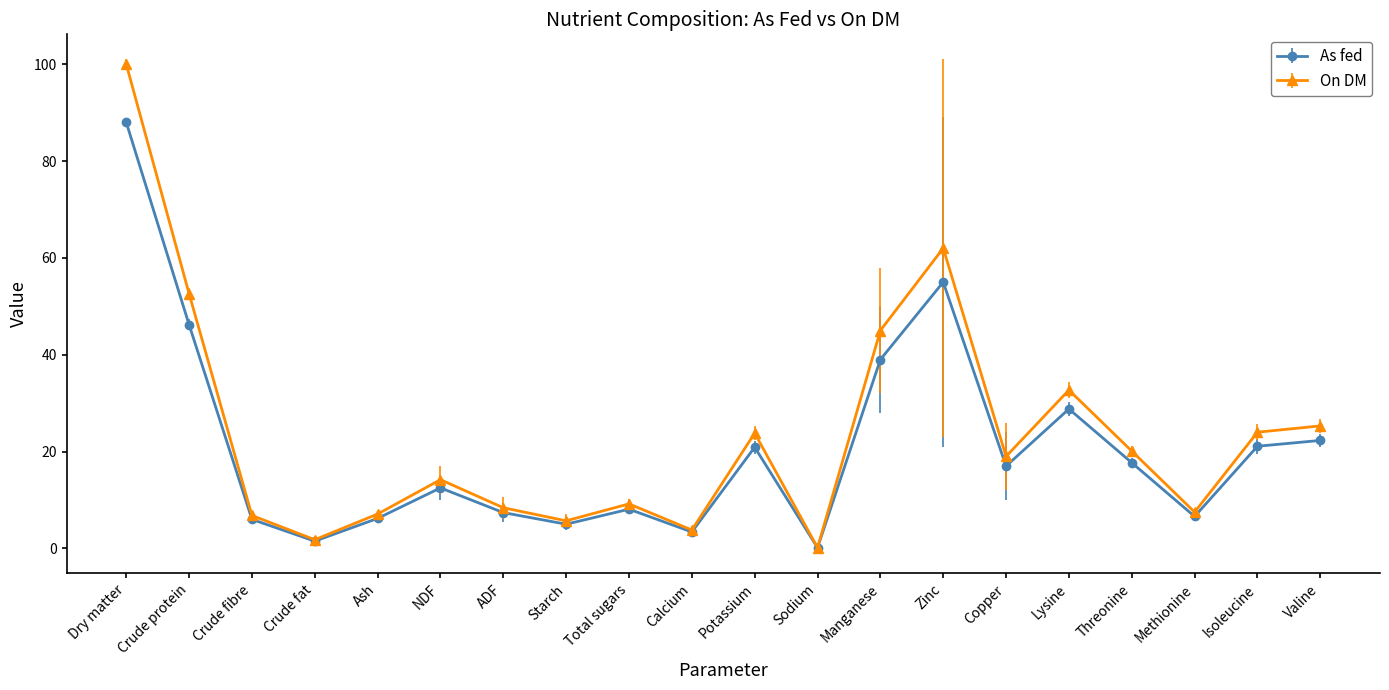

At which category does As fed reach its first local valley?

Crude fat